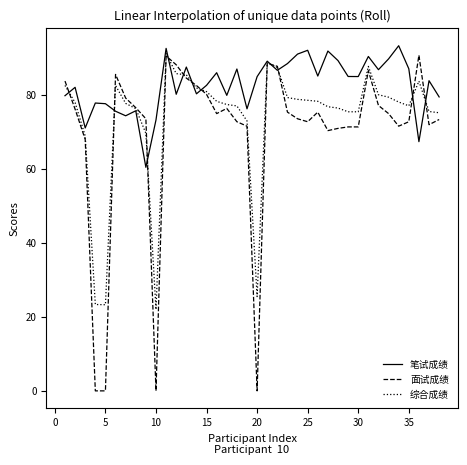

Which series has the widest spread of values?

面试成绩